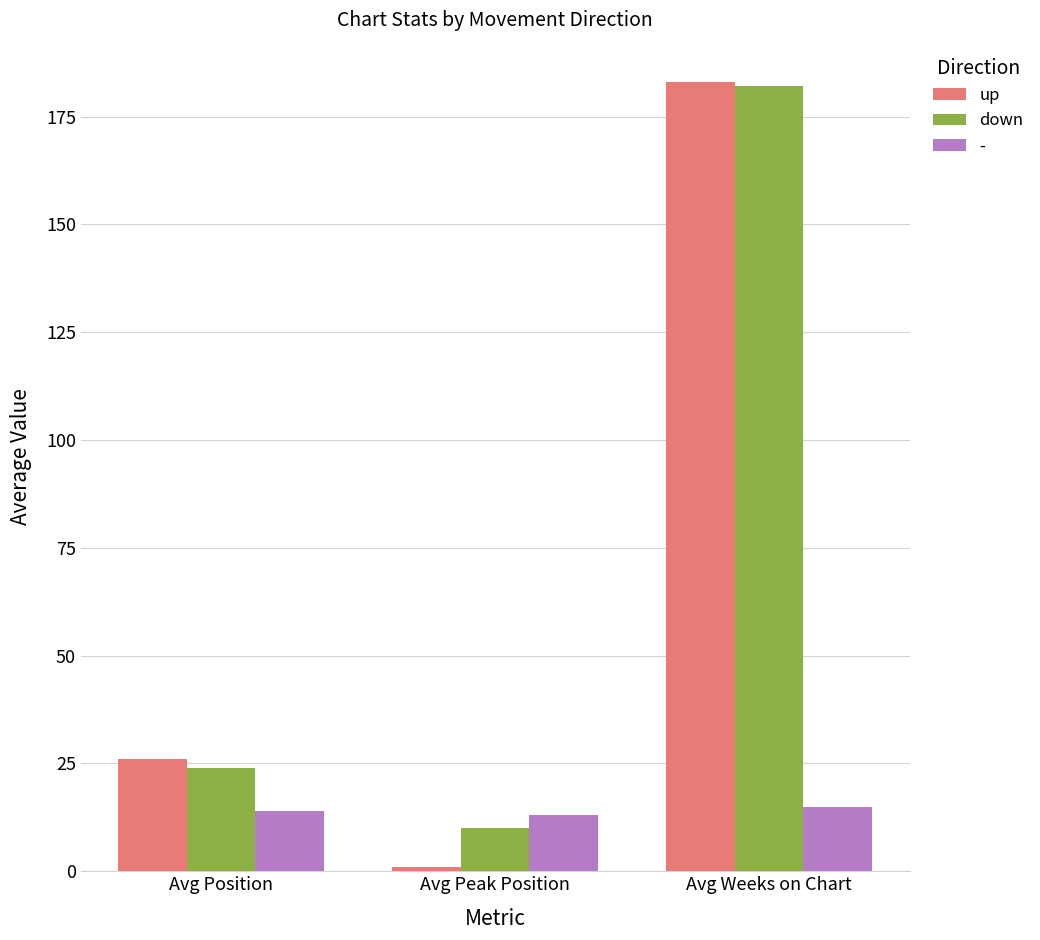

What is the difference between the maximum and minimum values in the down series?

172